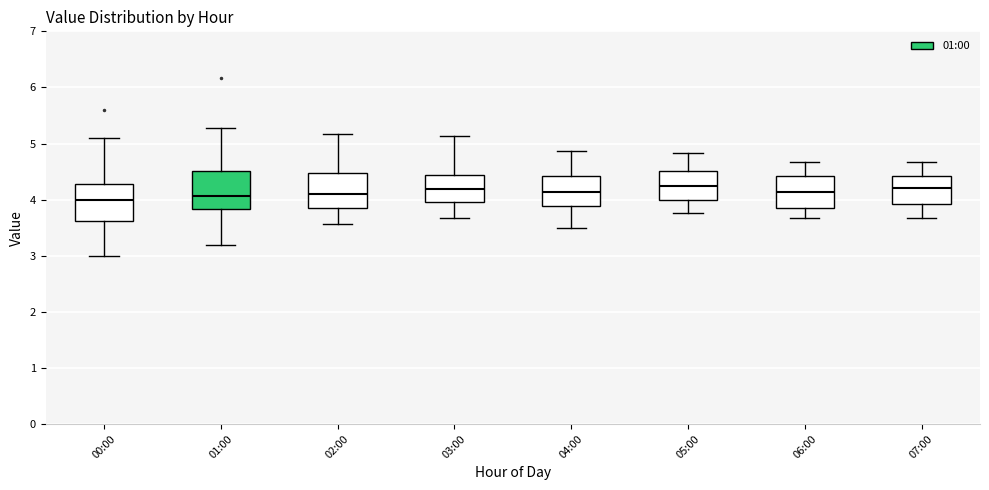

Reading left to right, read every box against the y-axis: the position of its median line, the range the box covers, and the ends of its whiskers. The values are not printed on the chart, so give them approximately, as read against the axis.

00:00: median 4.0, box 3.6 to 4.3, whiskers 3.0 to 5.1
01:00: median 4.1, box 3.8 to 4.5, whiskers 3.2 to 5.3
02:00: median 4.1, box 3.8 to 4.5, whiskers 3.6 to 5.2
03:00: median 4.2, box 4.0 to 4.4, whiskers 3.7 to 5.1
04:00: median 4.1, box 3.9 to 4.4, whiskers 3.5 to 4.9
05:00: median 4.3, box 4.0 to 4.5, whiskers 3.8 to 4.8
06:00: median 4.1, box 3.9 to 4.4, whiskers 3.7 to 4.7
07:00: median 4.2, box 3.9 to 4.4, whiskers 3.7 to 4.7